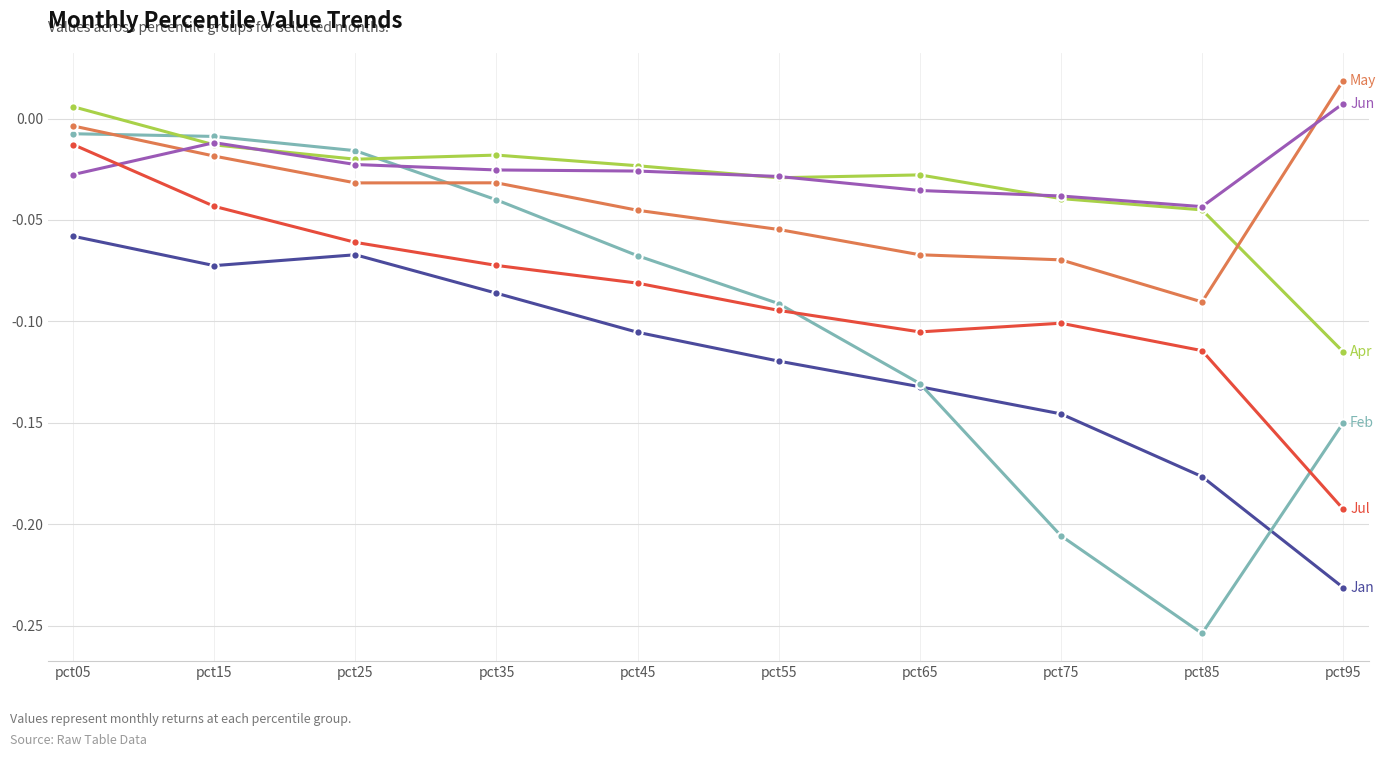

Which category has the lowest value across all series?

pct85